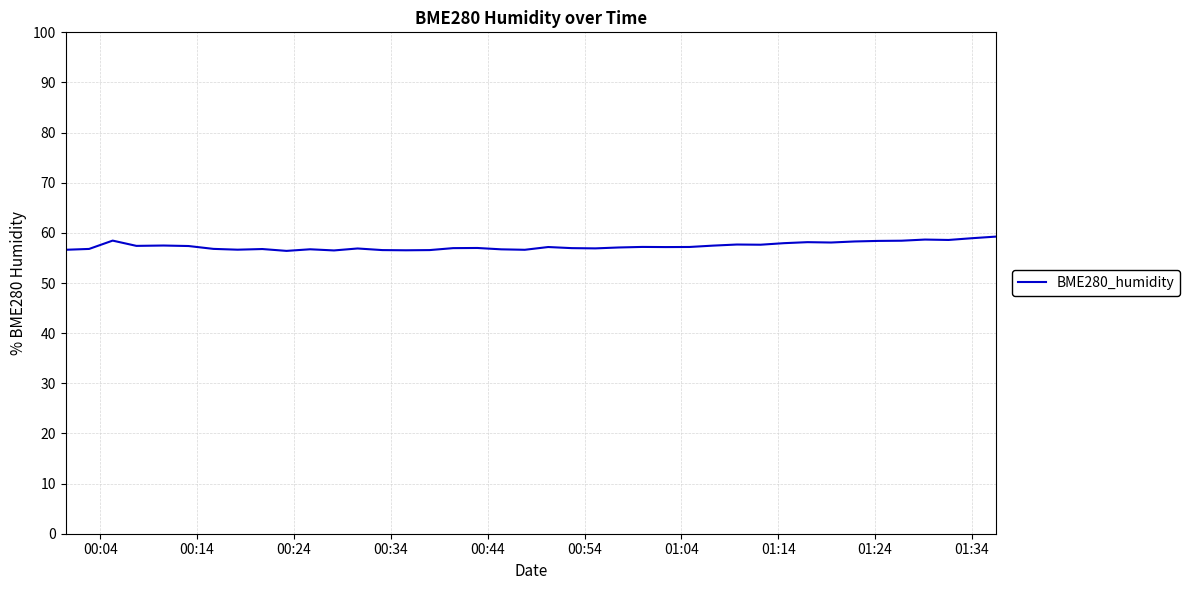

What is the maximum value shown in the chart?

59.3